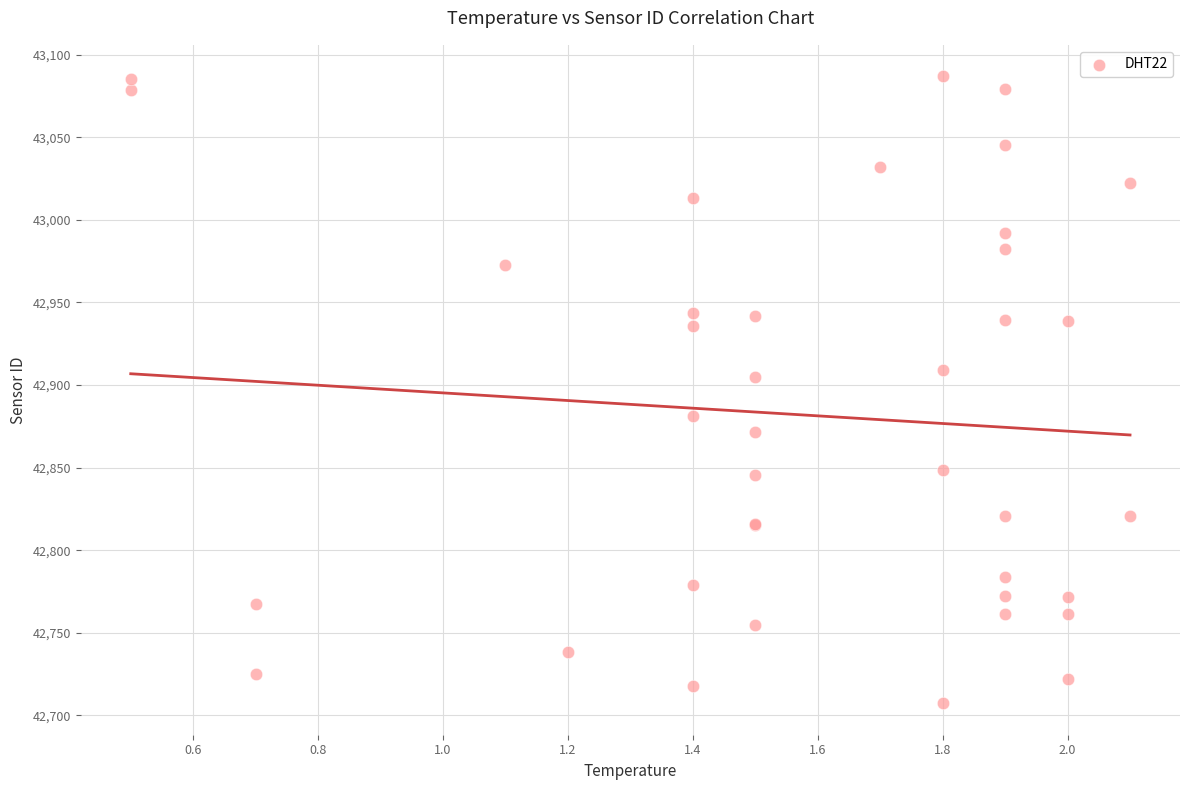

What Y value in the scatter plot is closest to 42897?

42904.7